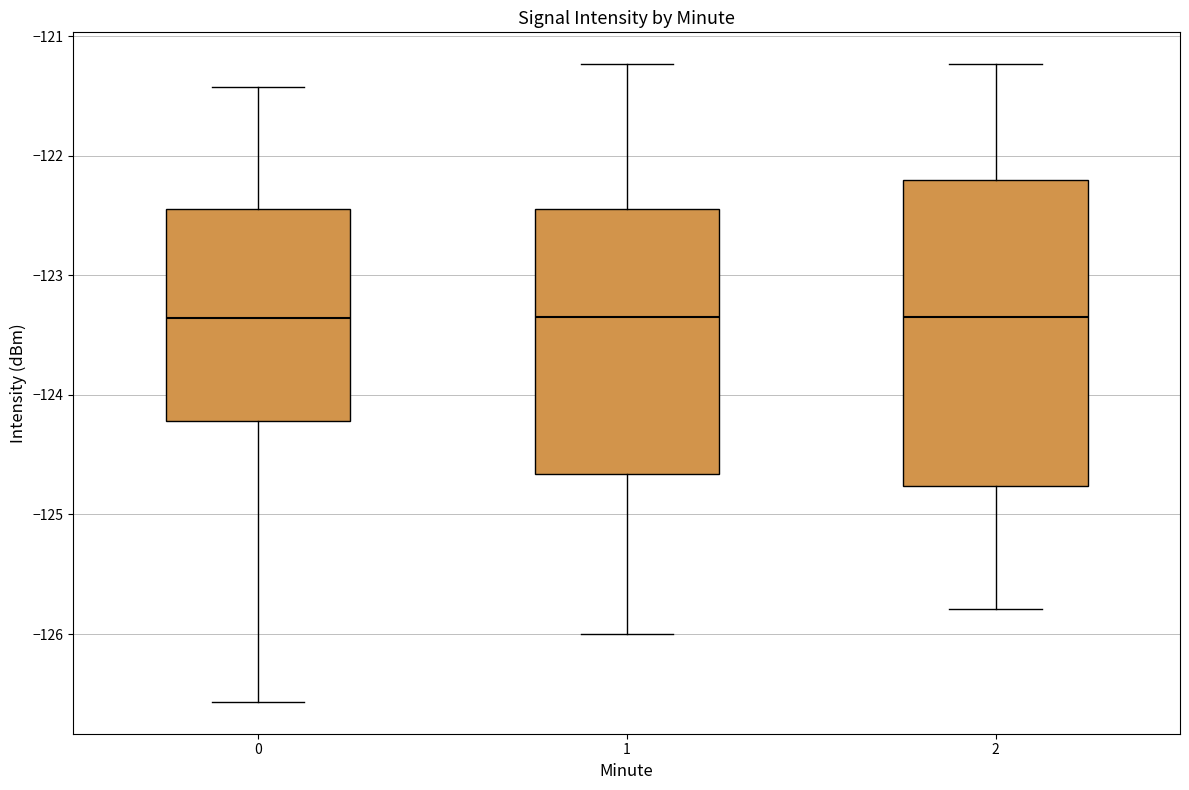

Reading left to right, read every box against the y-axis: the position of its median line, the range the box covers, and the ends of its whiskers. The values are not printed on the chart, so give them approximately, as read against the axis.

0: median -123.4, box -124.2 to -122.4, whiskers -126.6 to -121.4
1: median -123.3, box -124.7 to -122.4, whiskers -126.0 to -121.2
2: median -123.3, box -124.8 to -122.2, whiskers -125.8 to -121.2